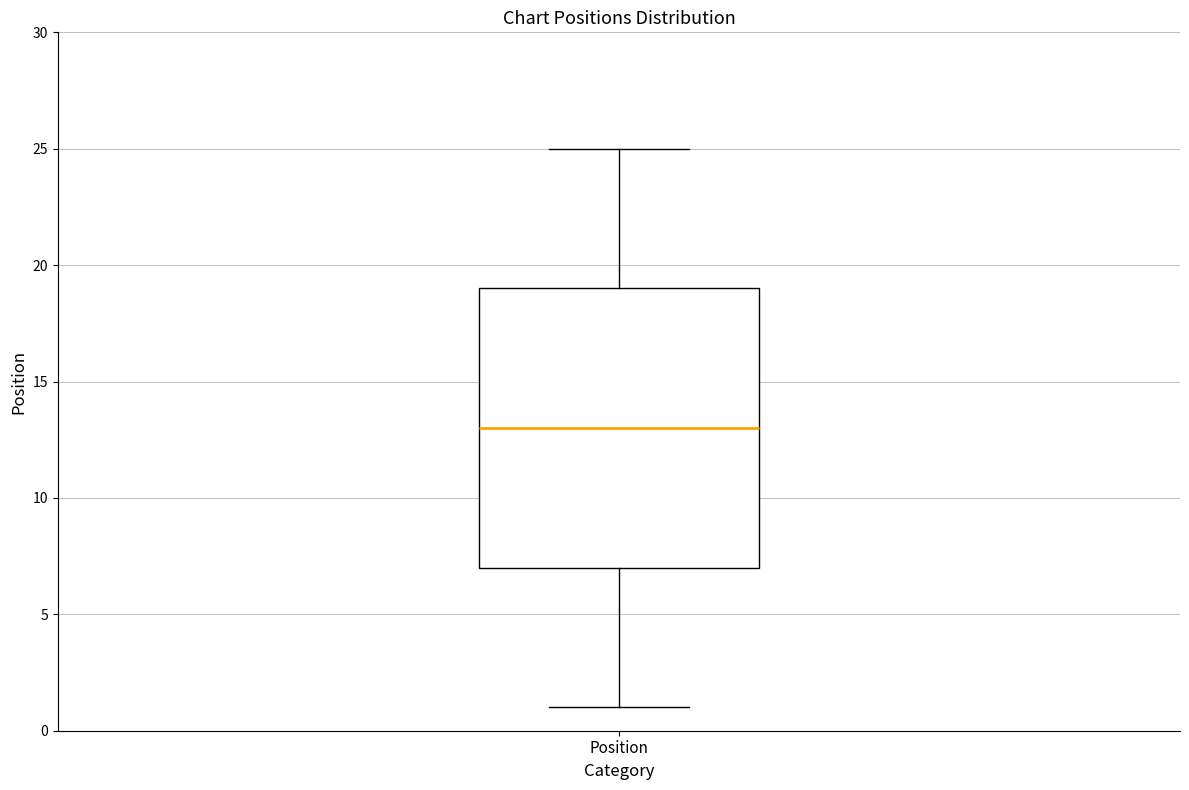

Where does the upper whisker of the box for Position end on the y-axis? The values are not printed on the chart, so give them approximately, as read against the axis.

25